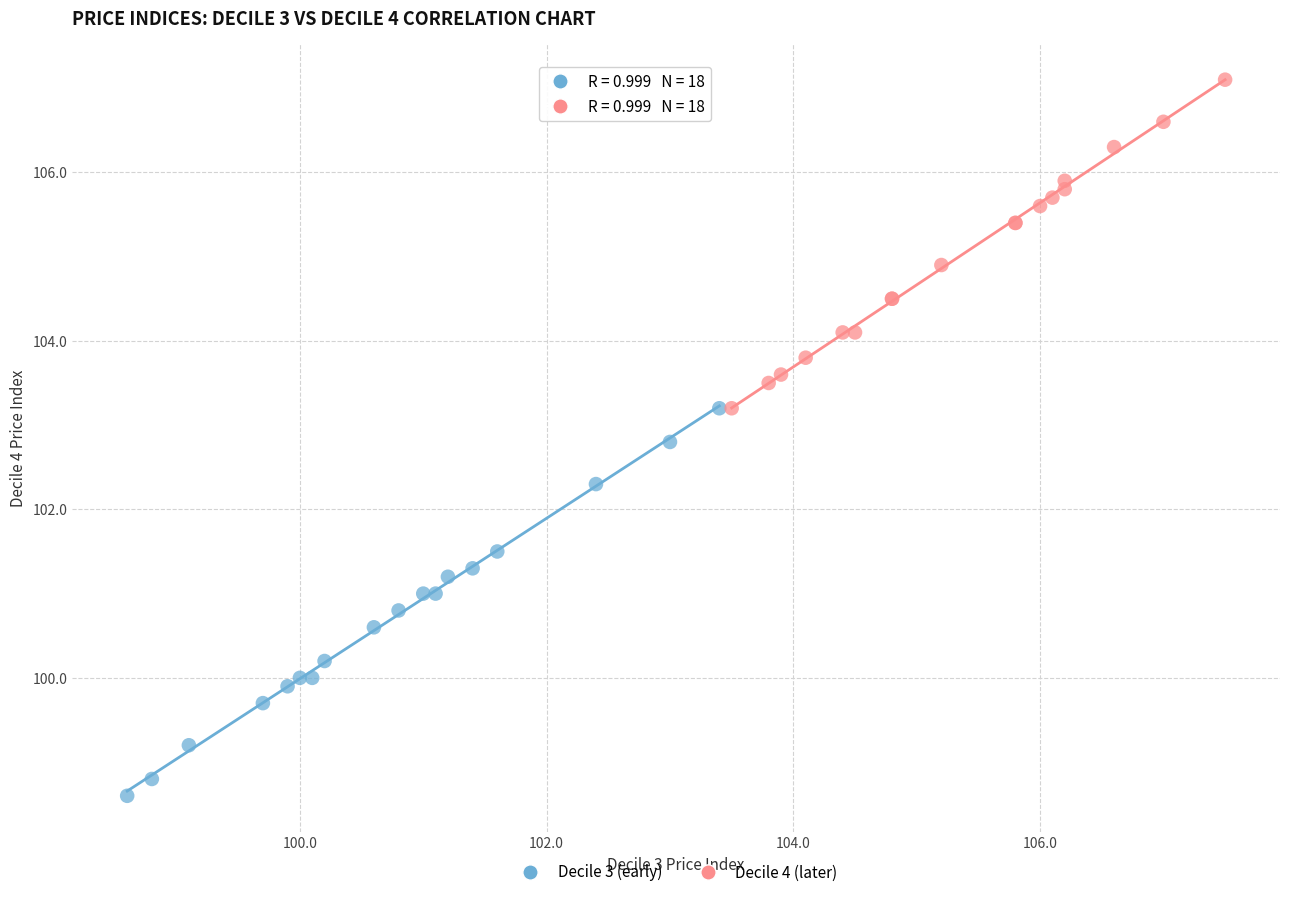

Which series has the largest Y range (max minus min)?

Decile 3 (early)